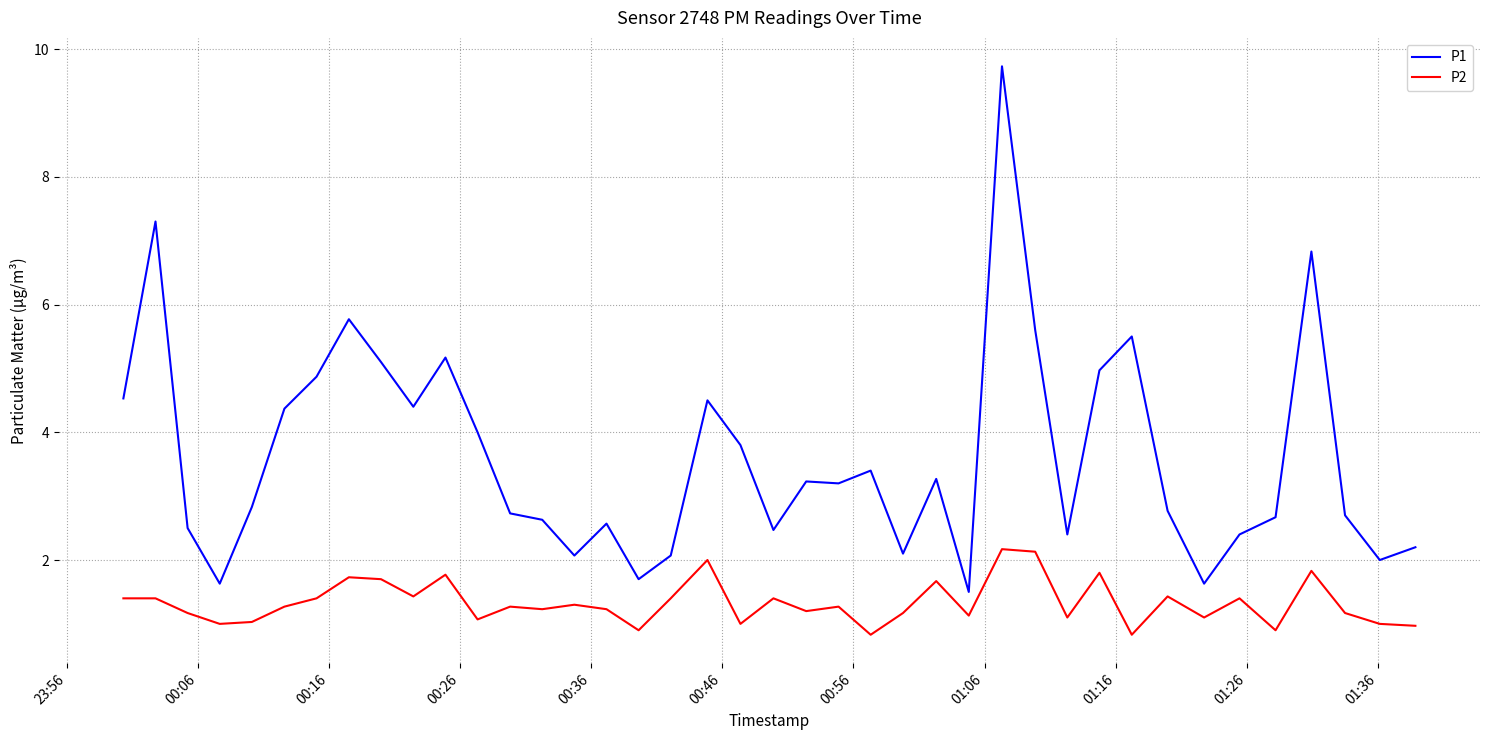

True or false: P1 and P2 cross at least once.

False